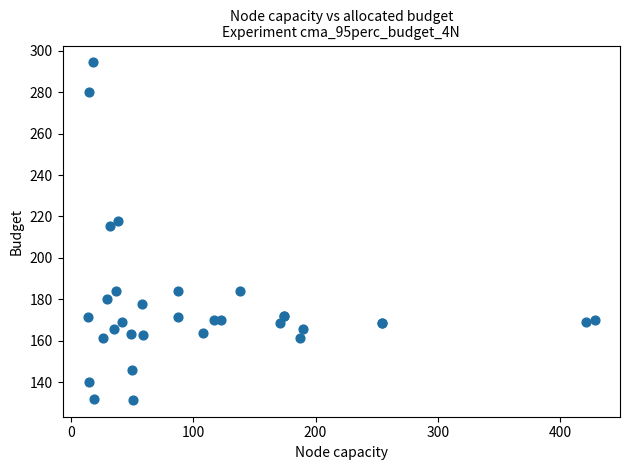

What Y value in the scatter plot is closest to 212?

215.6